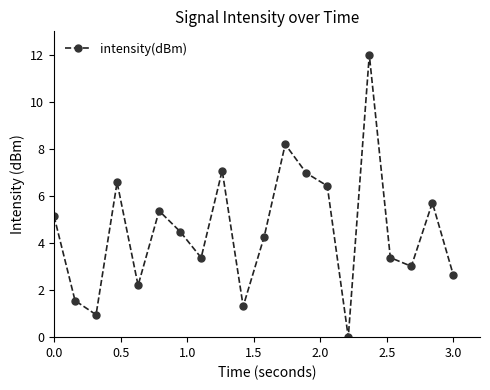

Reading left to right, what are all the values shown in this chart?

5.1	1.6	1.0	6.6	2.2	5.4	4.5	3.4	7.1	1.3	4.3	8.2	7.0	6.4	0.0	12.0	3.4	3.0	5.7	2.6